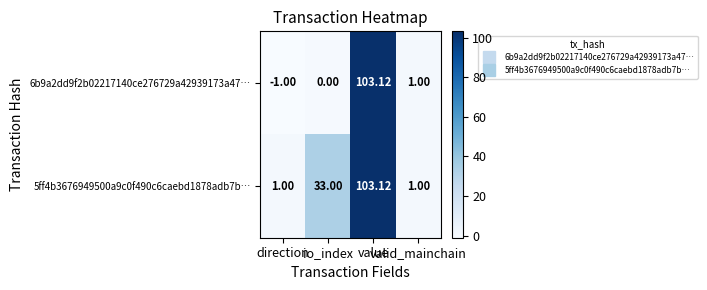

How many distinct data groups are displayed?

2